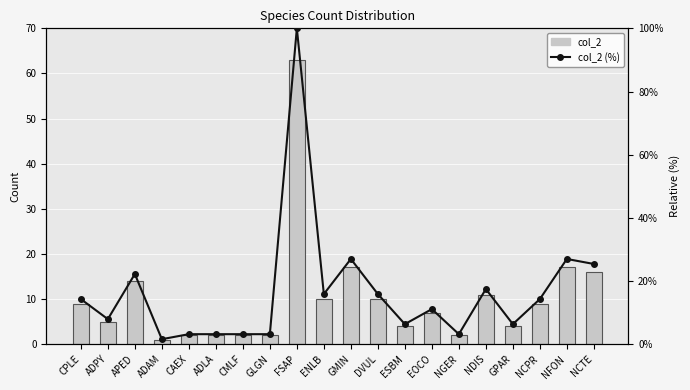

Which series has the largest total across all categories?

col_2 (%)